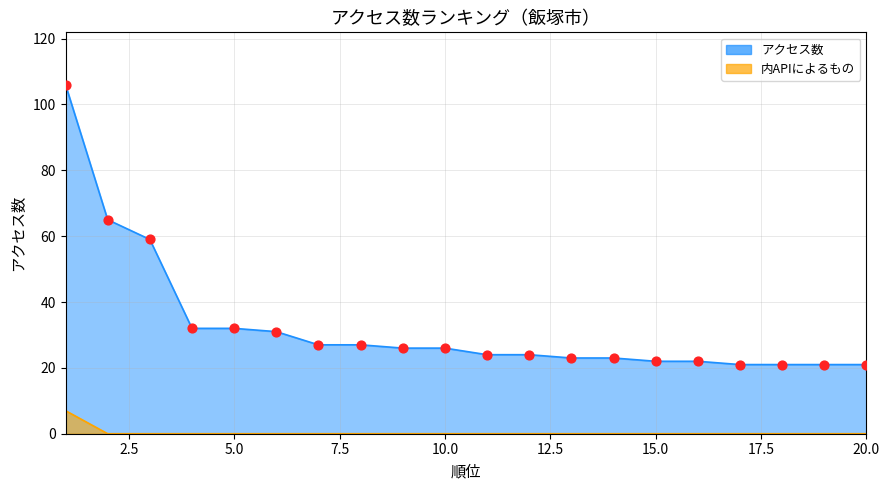

Which series reaches the minimum Y coordinate?

内APIによるもの